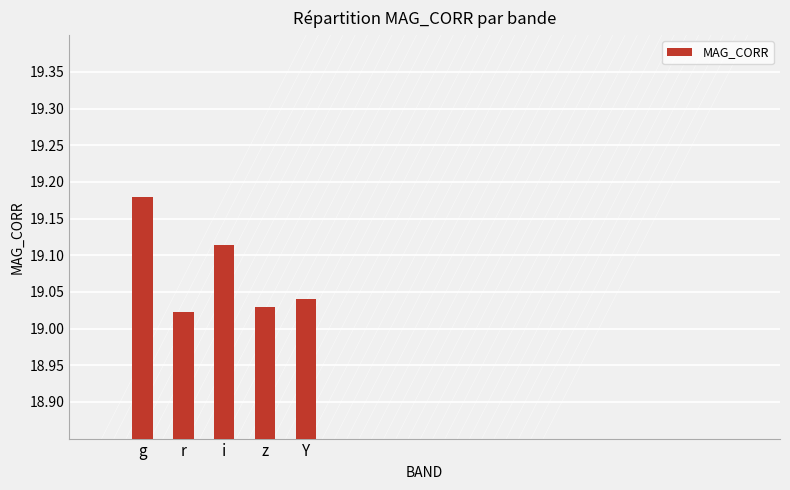

What is the label of the 2nd bar from the left?

r